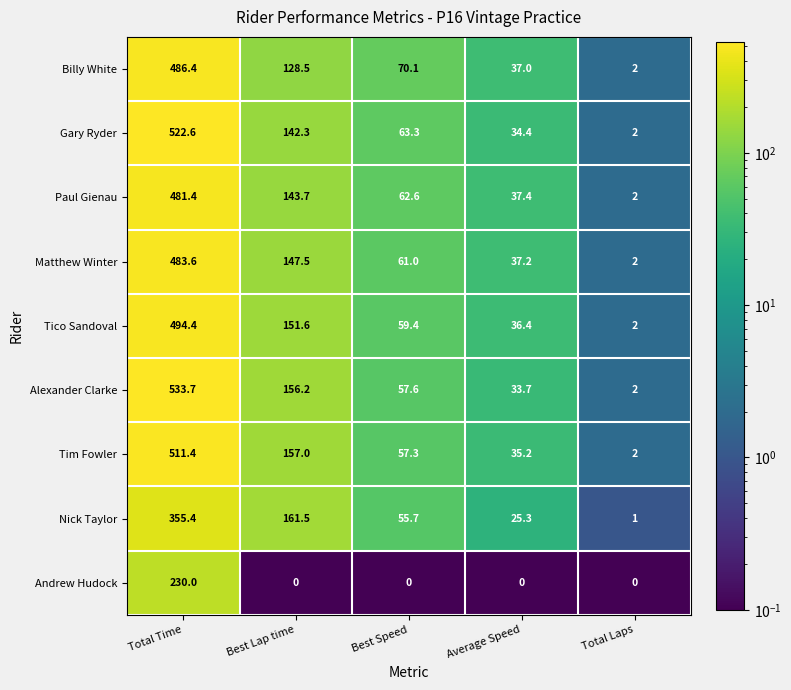

What is the maximum value shown in the chart?

533.7